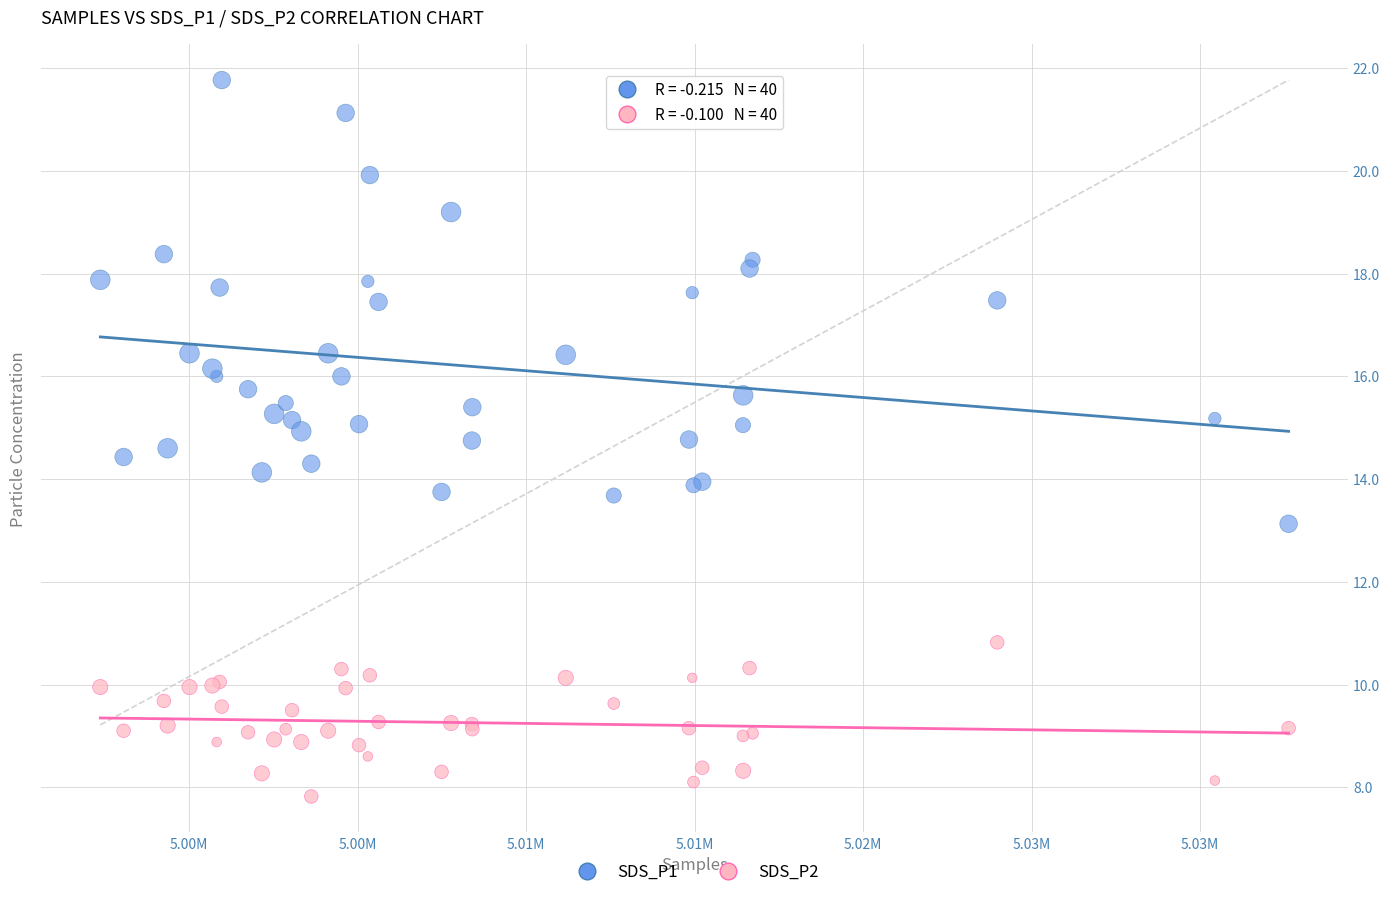

Which series has the largest Y range (max minus min)?

SDS_P1